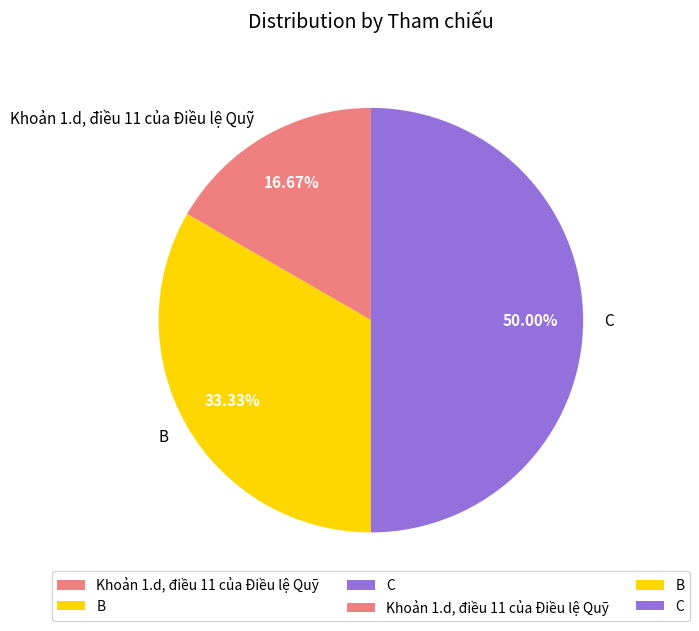

What is the smallest slice in the pie chart?

Khoản 1.d, điều 11 của Điều lệ Quỹ